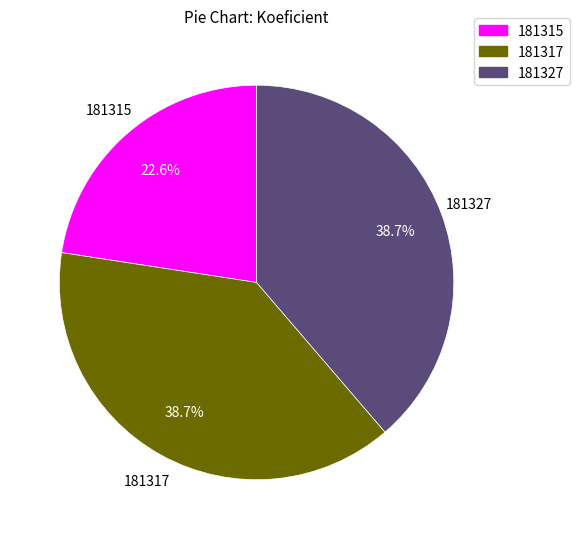

To the nearest percent, what percentage of the pie is 181315?

23%